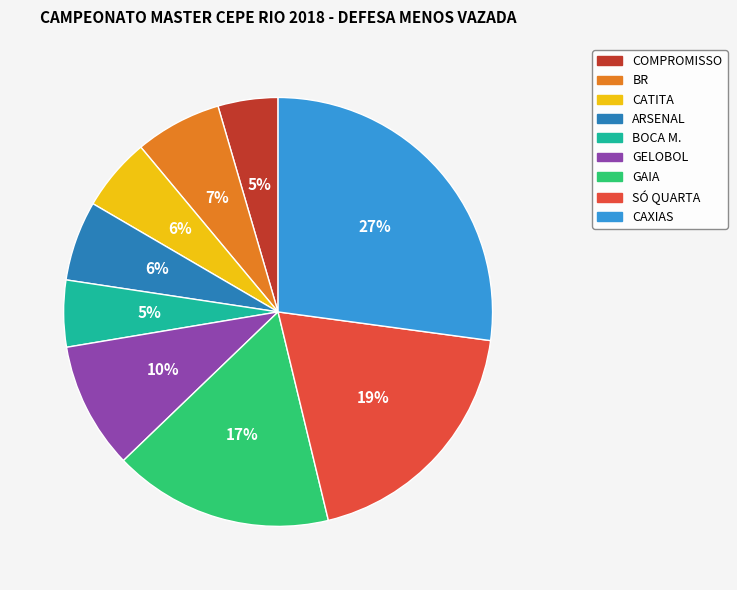

Does GELOBOL represent more than half of the total?

No